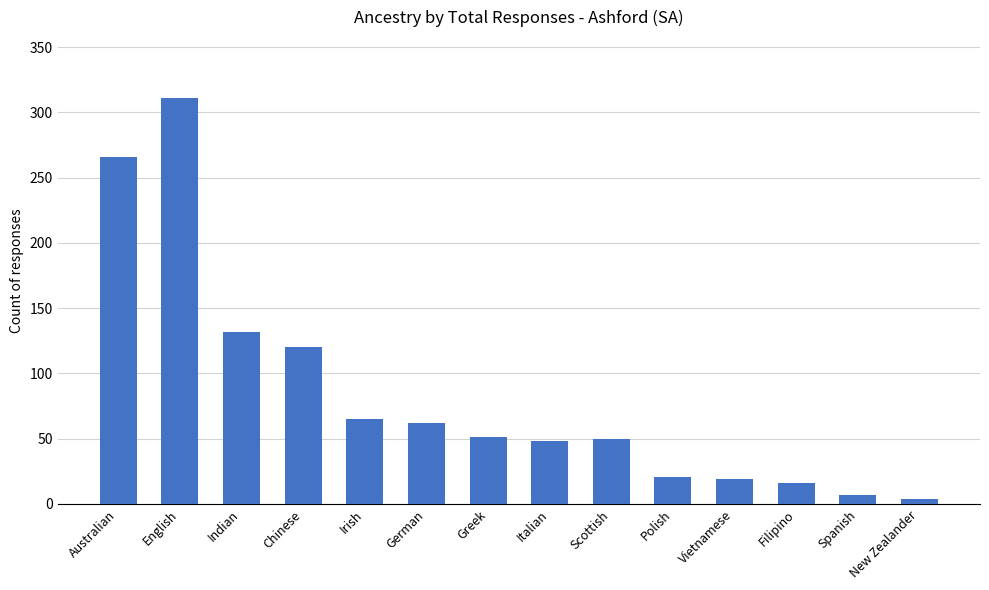

Is it true that the value at Polish is 21?

True